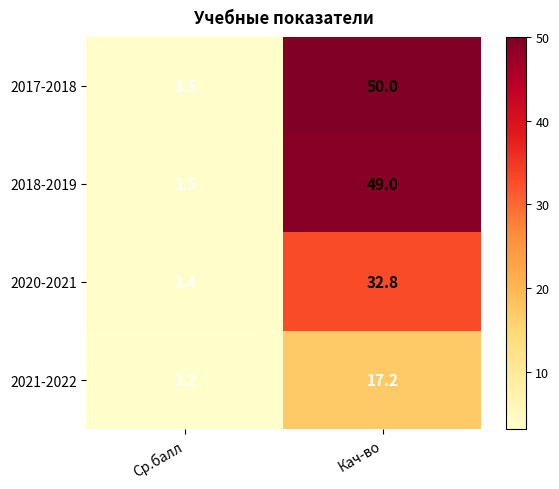

What value does the 2020-2021 series have at Кач-во?

32.8